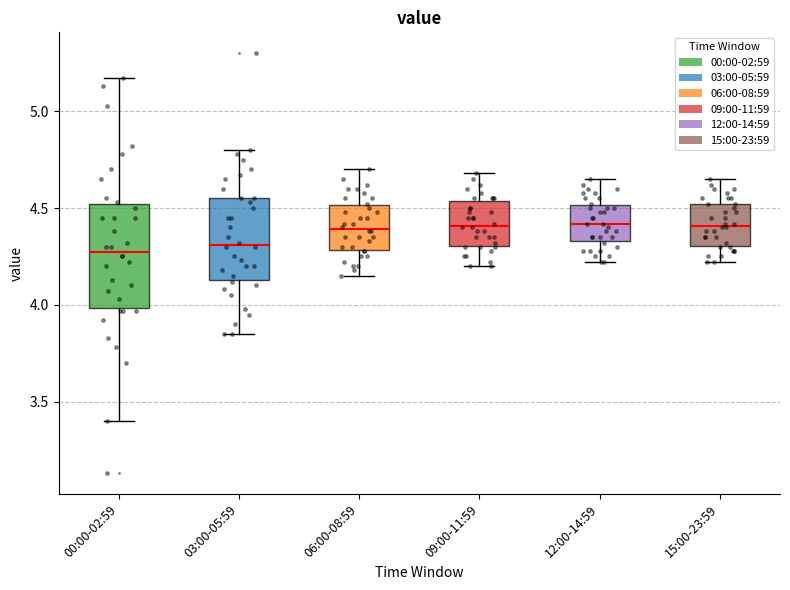

Where does the median line of the box for 06:00-08:59 sit on the y-axis? The values are not printed on the chart, so give them approximately, as read against the axis.

4.40